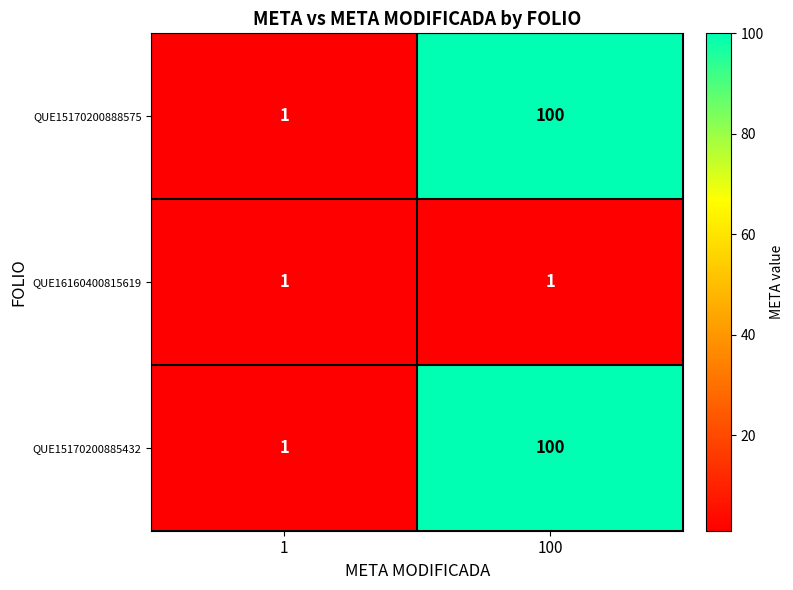

The QUE15170200888575 series shows 1 at 1. True or false?

True